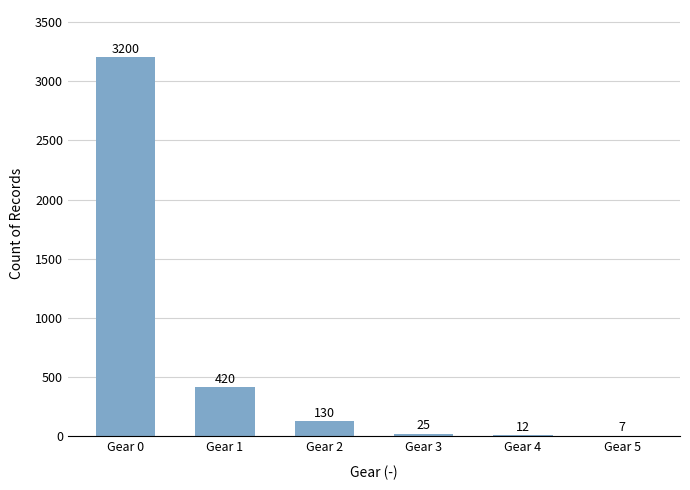

What is the maximum value shown in the chart?

3200